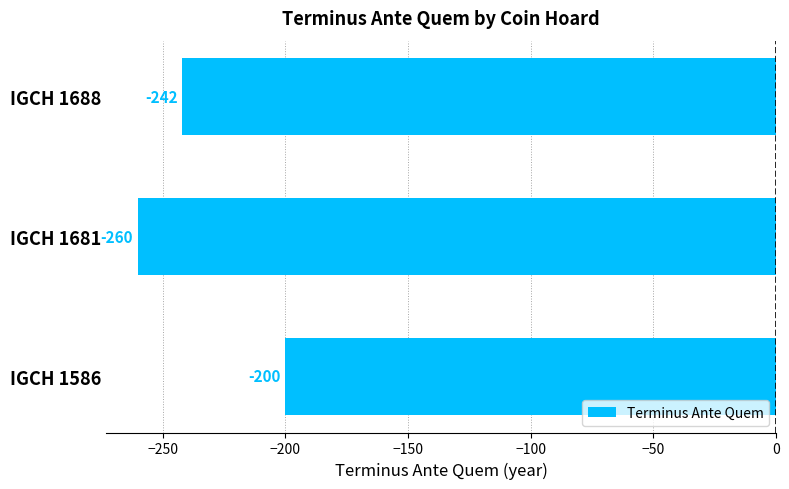

True or false: the data shows -242 at IGCH 1688.

True